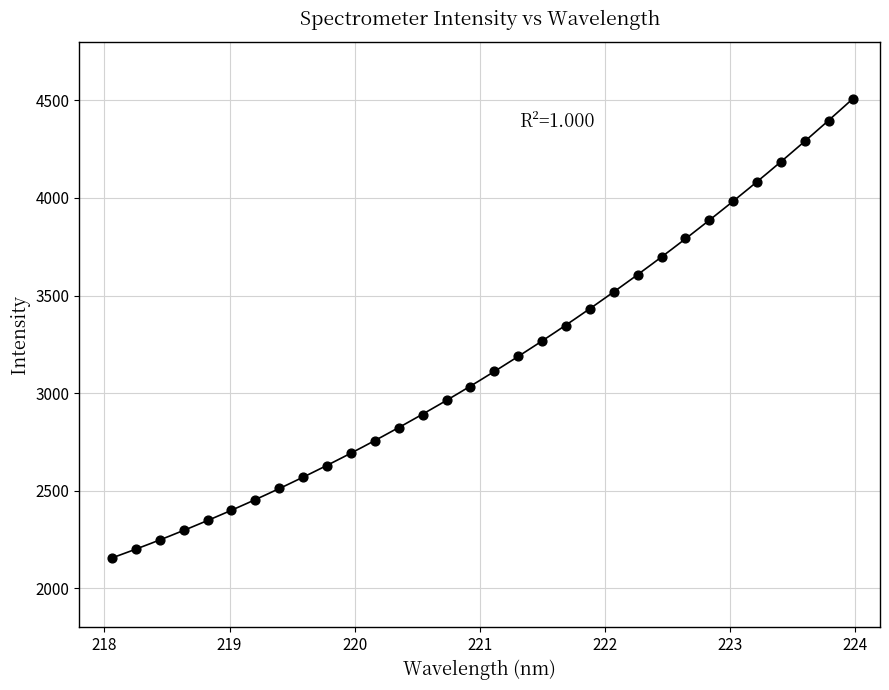

What is the range of Y values (max minus min)?

2354.4